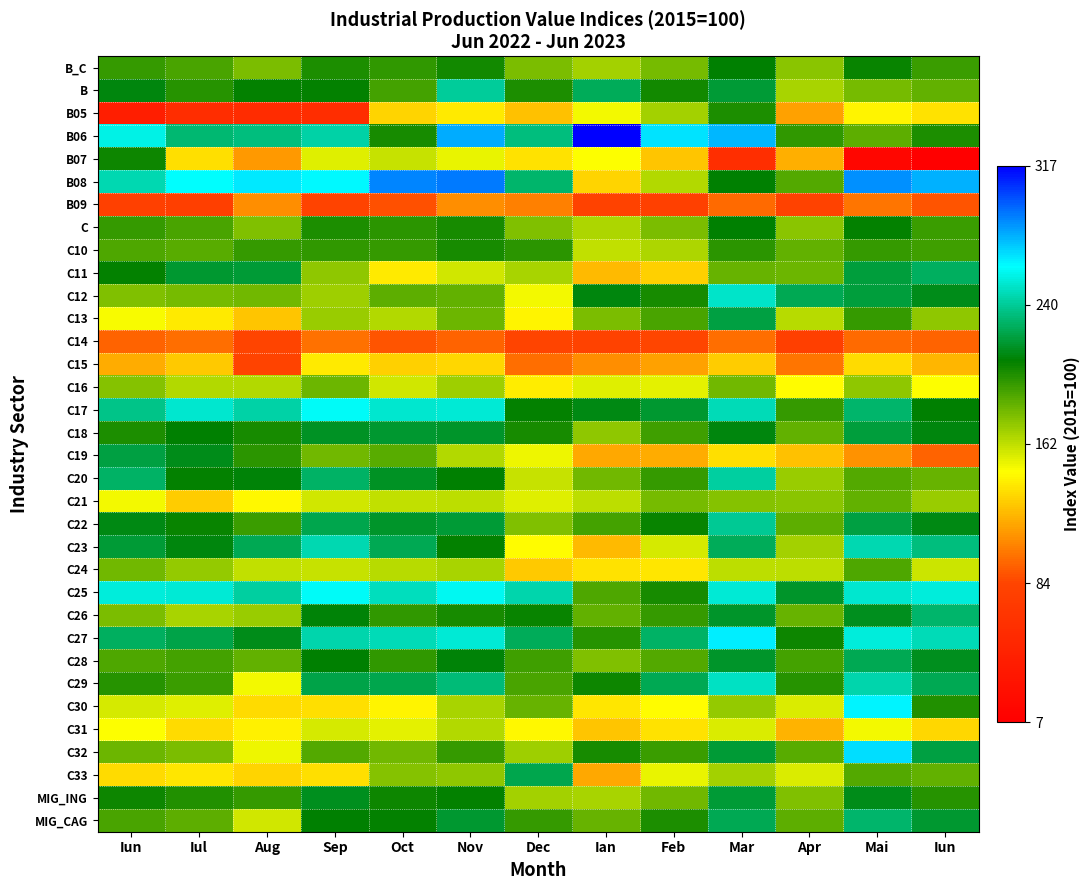

At how many categories does at least one series exceed 131?

13